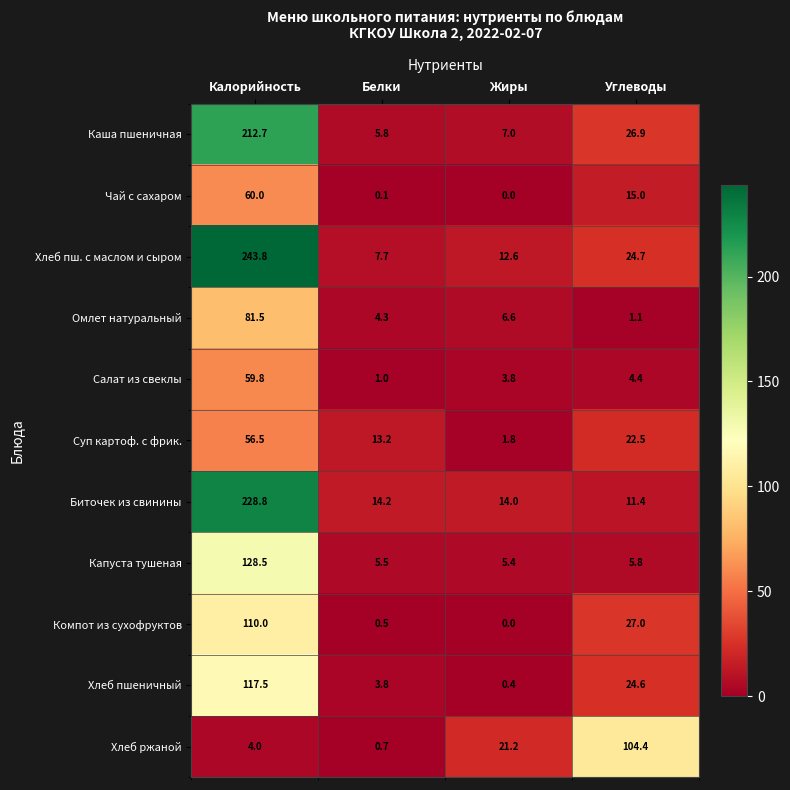

List the series in order of their peak value, lowest first.

Суп картоф. с фрик., Салат из свеклы, Чай с сахаром, Омлет натуральный, Хлеб ржаной, Компот из сухофруктов, Хлеб пшеничный, Капуста тушеная, Каша пшеничная, Биточек из свинины, Хлеб пш. с маслом и сыром